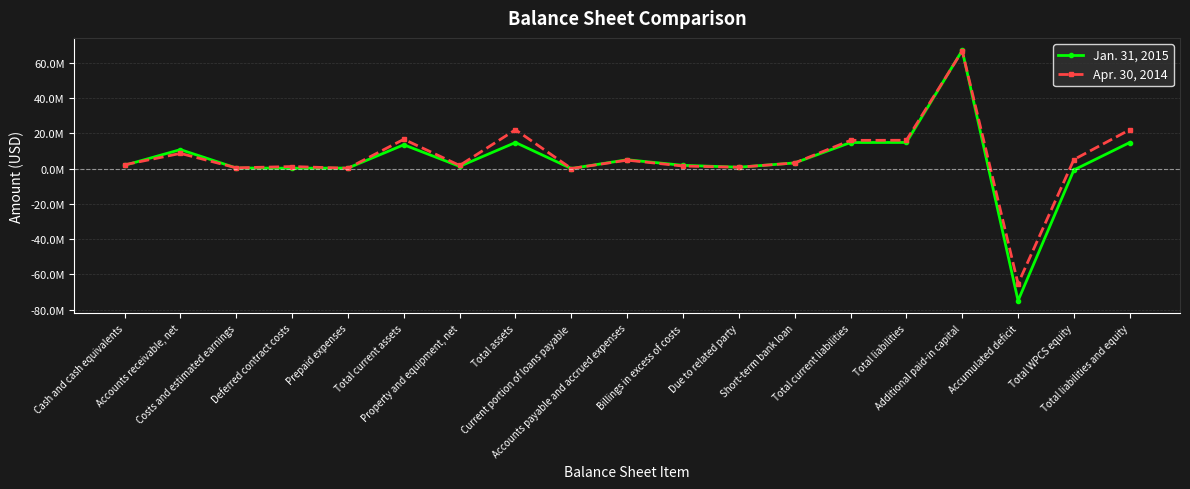

Where does the Apr. 30, 2014 series first go above 3195000?

Accounts receivable, net